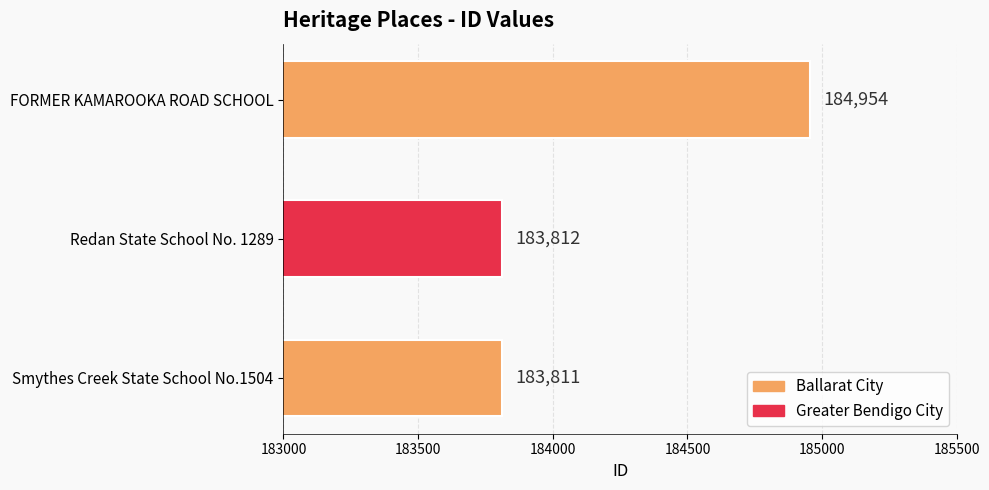

What is the maximum value shown in the chart?

184954